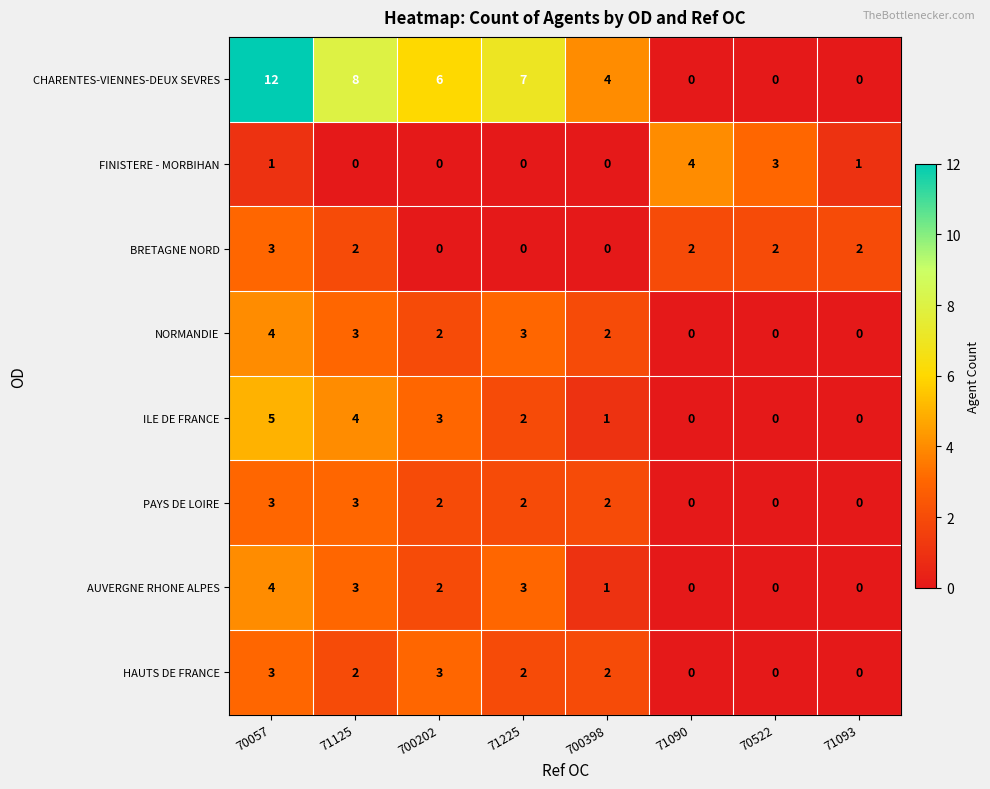

Between 71090 and 70522, which series saw the biggest shift?

FINISTERE - MORBIHAN